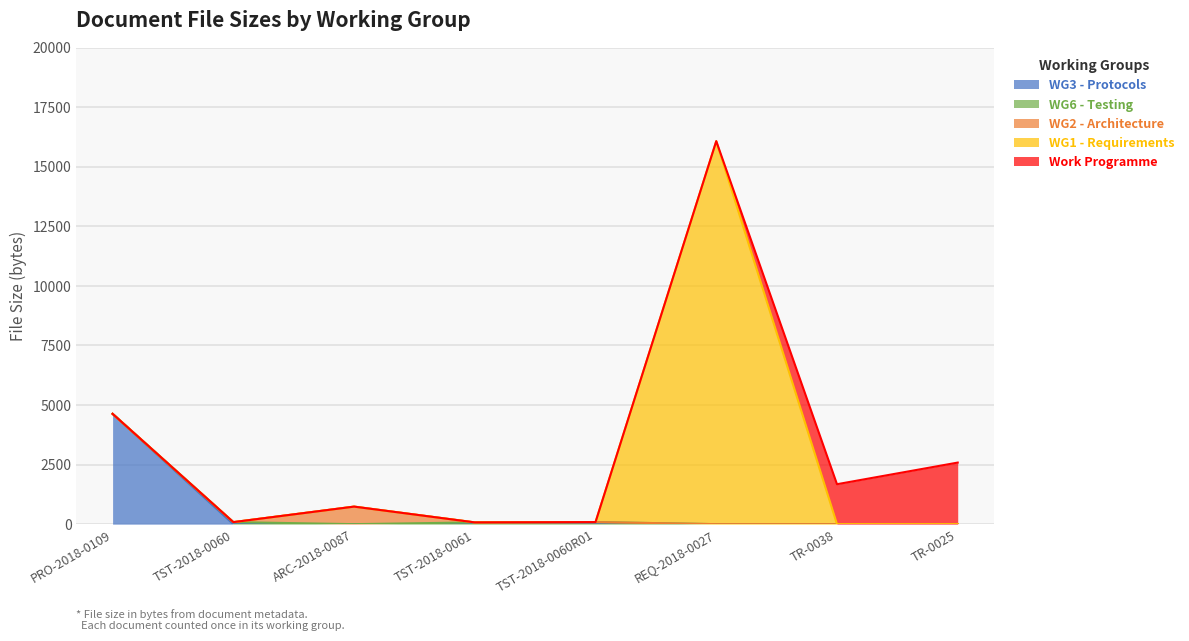

Between REQ-2018-0027 and TR-0025, which is larger?

REQ-2018-0027